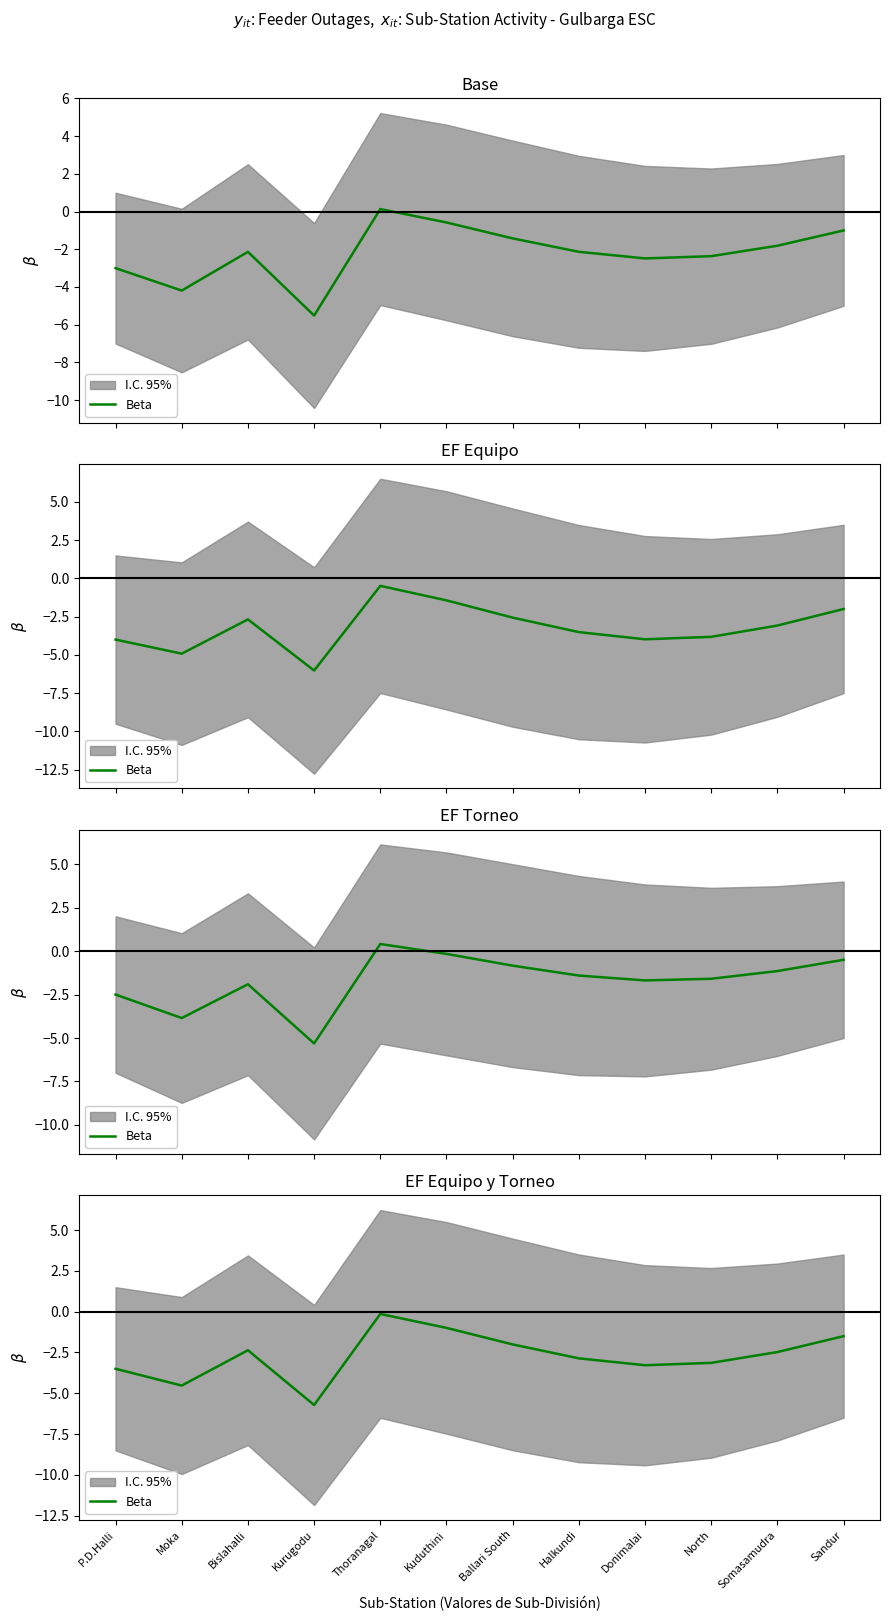

The chart shows a value of -1.0 at Bislahalli. True or false?

False